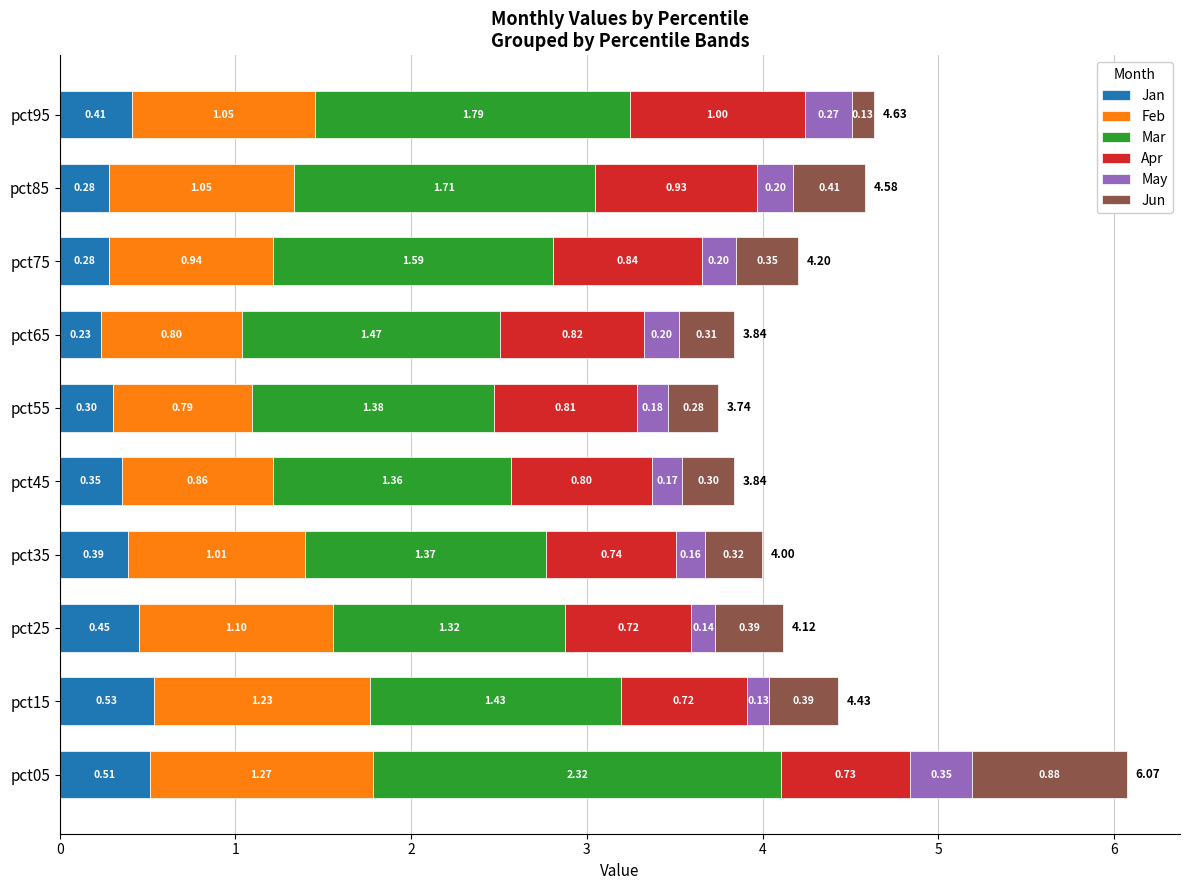

At which category is the sum across all series the highest?

pct05